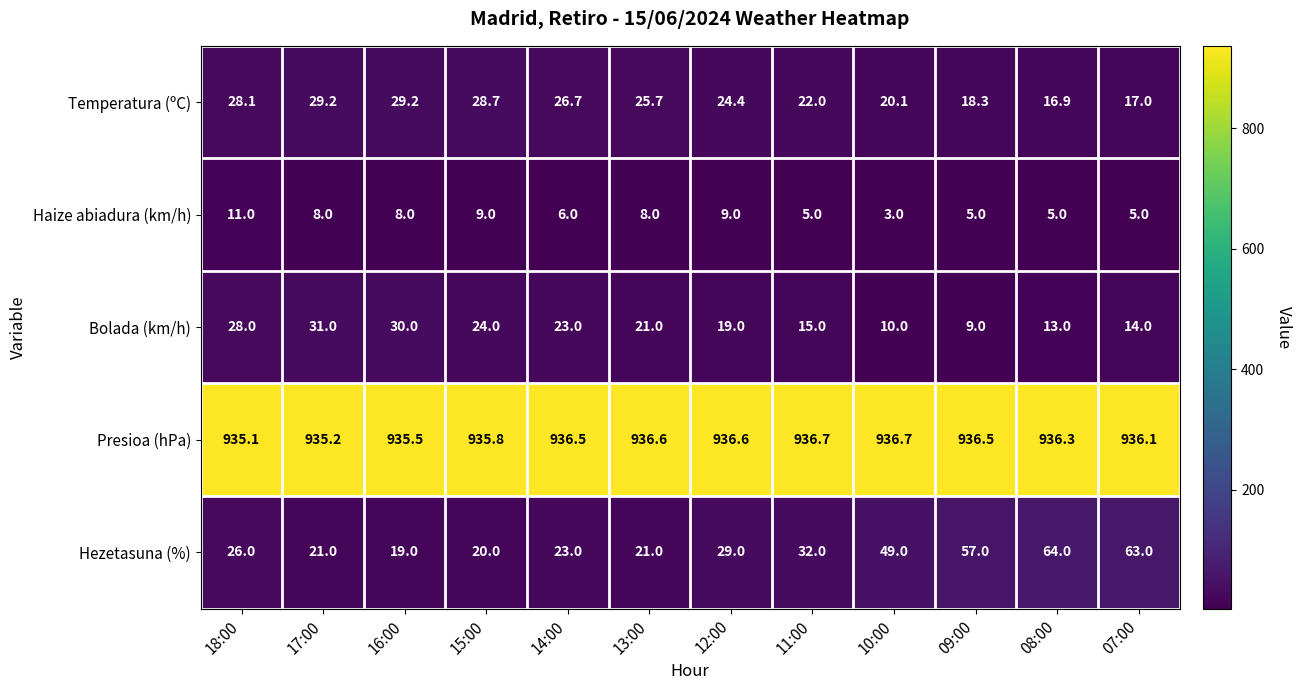

What is the sum of all Bolada (km/h) values?

237.0